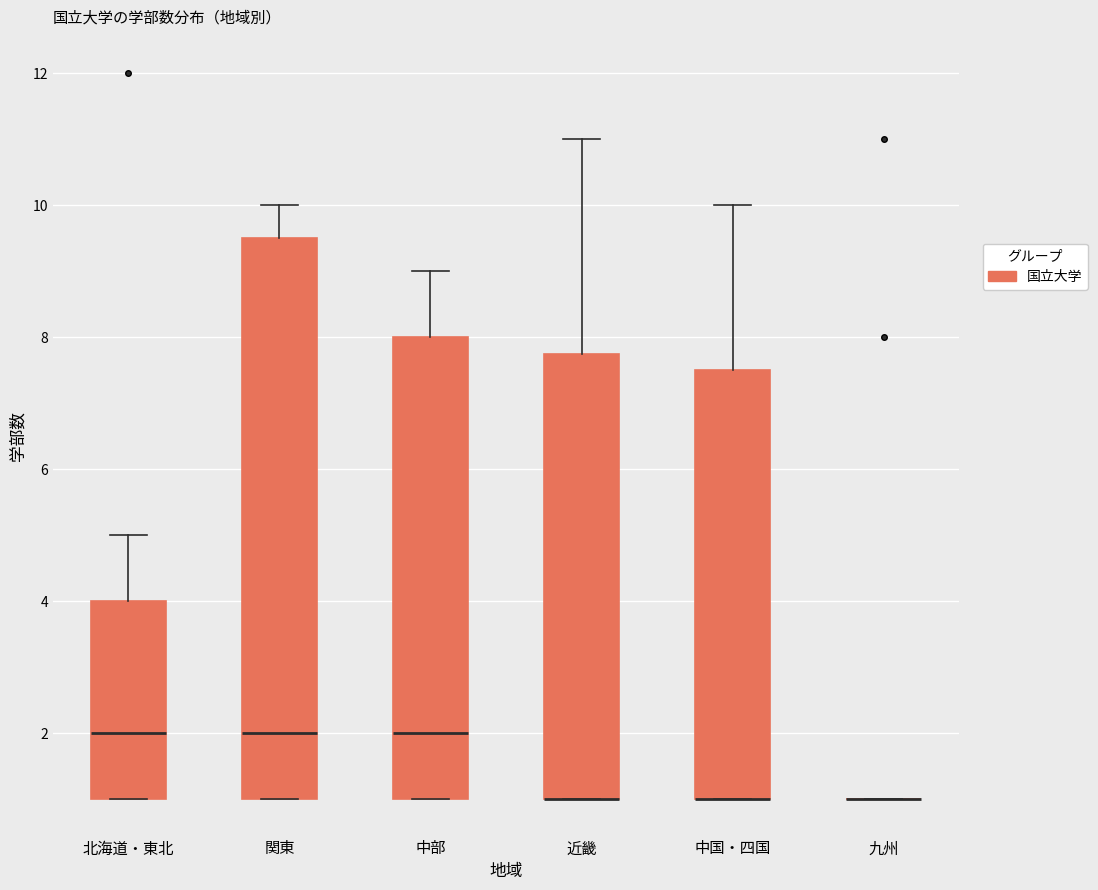

Reading left to right, transcribe this box plot: for each box, give where its median line is, the range the box spans, and where its two whiskers end, as read against the y-axis. The values are not printed on the chart, so give them approximately, as read against the axis.

北海道・東北: median 2.0, box 1.0 to 4.0, whiskers 1.0 to 5.0
関東: median 2.0, box 1.0 to 9.6, whiskers 1.0 to 10.0
中部: median 2.0, box 1.0 to 8.0, whiskers 1.0 to 9.0
近畿: median 1.0 (drawn on the box's lower edge), box 1.0 to 7.8, whiskers 1.0 to 11.0
中国・四国: median 1.0 (drawn on the box's lower edge), box 1.0 to 7.6, whiskers 1.0 to 10.0
九州: box collapsed to a line at 1.0, whiskers 1.0 to 1.0